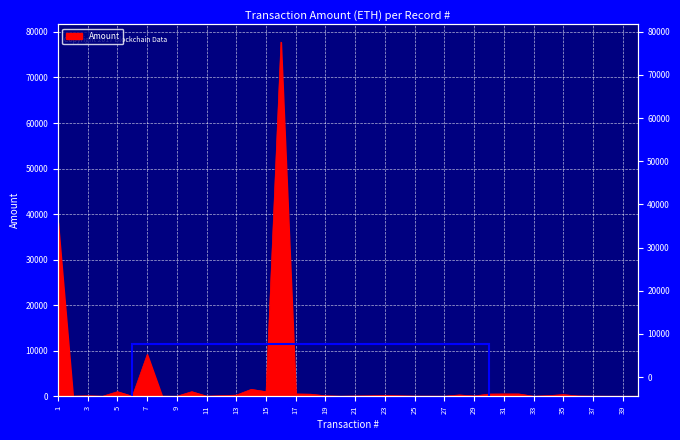

Between 38 and 34, which is larger?

34